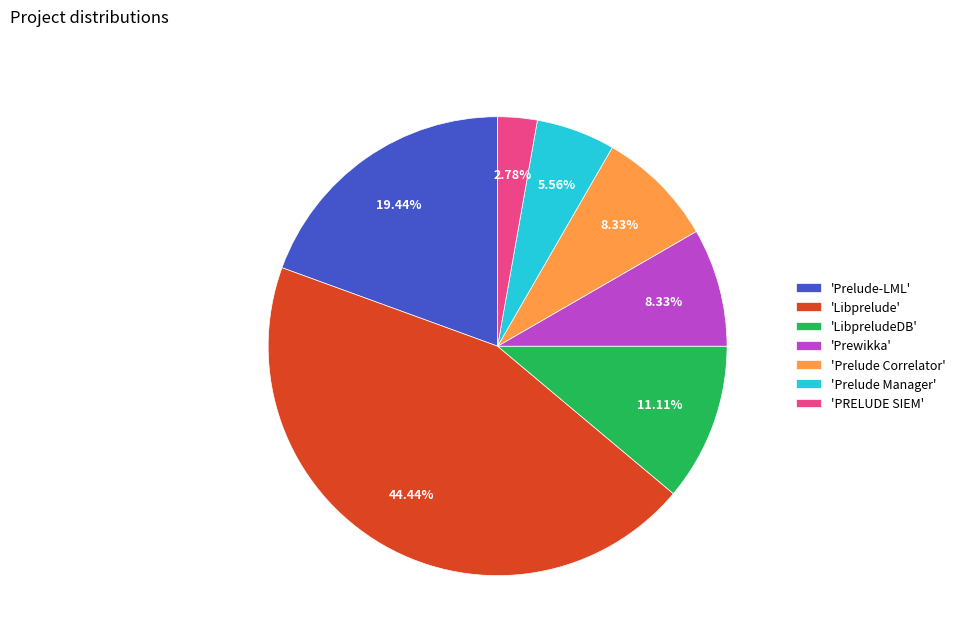

Between 'Prelude Manager' and 'LibpreludeDB', which is larger?

'LibpreludeDB'